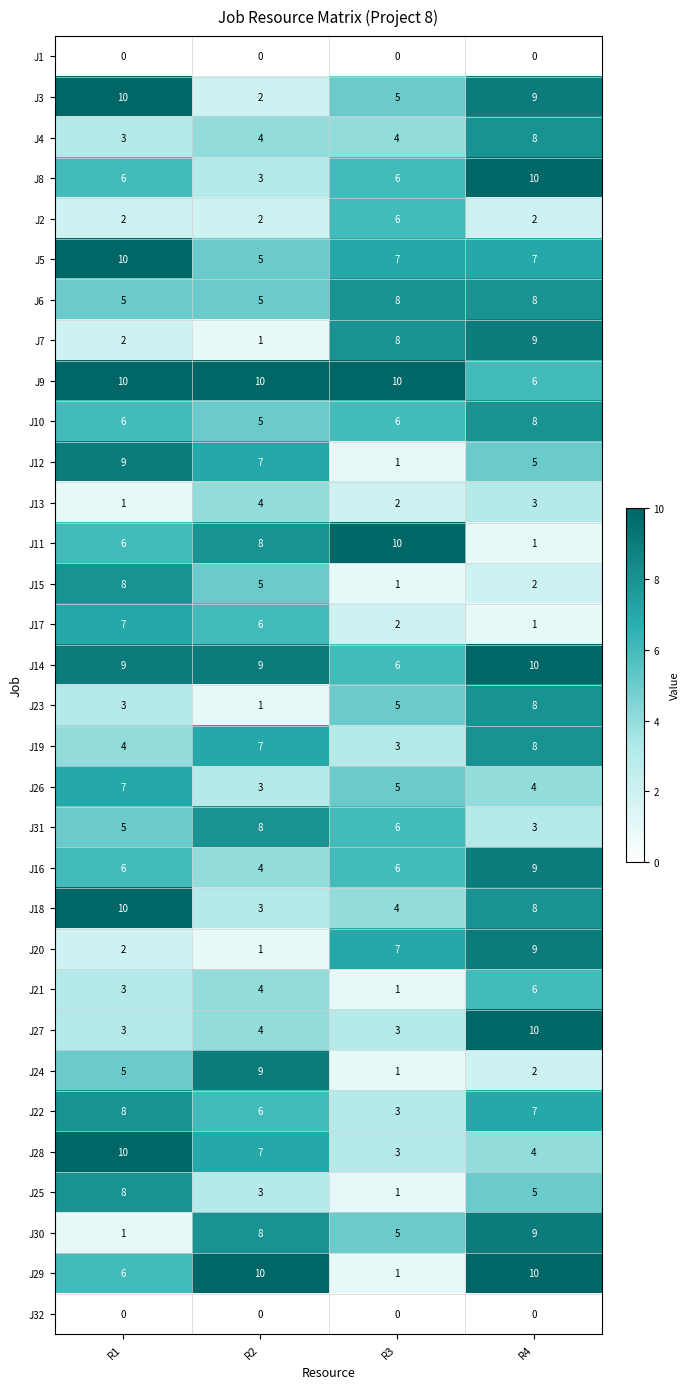

Which series changed the most between R1 and R3?

J12